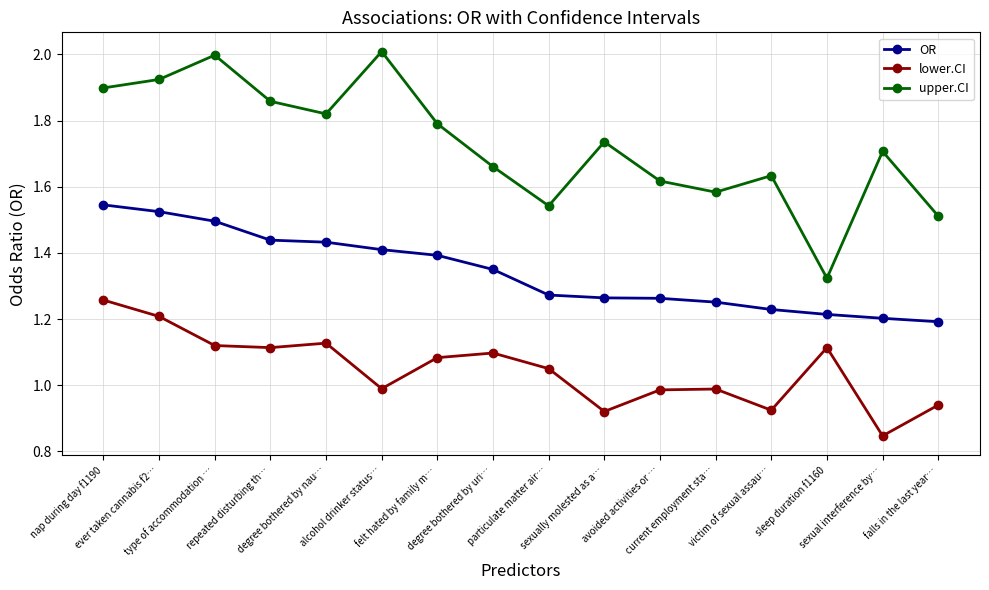

Is this an area chart (filled region under the line)?

No